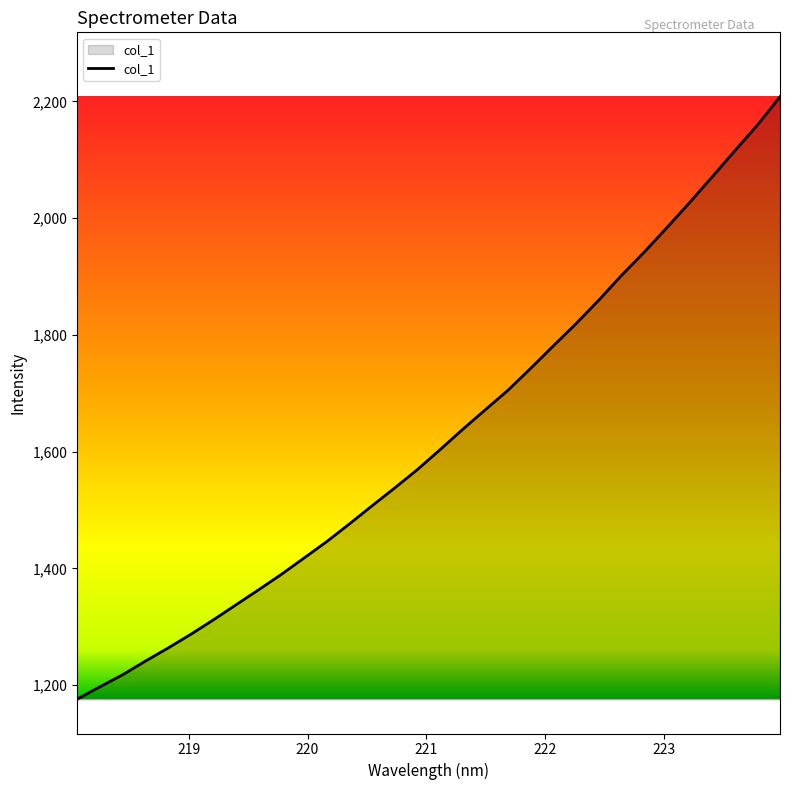

What is the minimum value shown in the chart?

1175.8